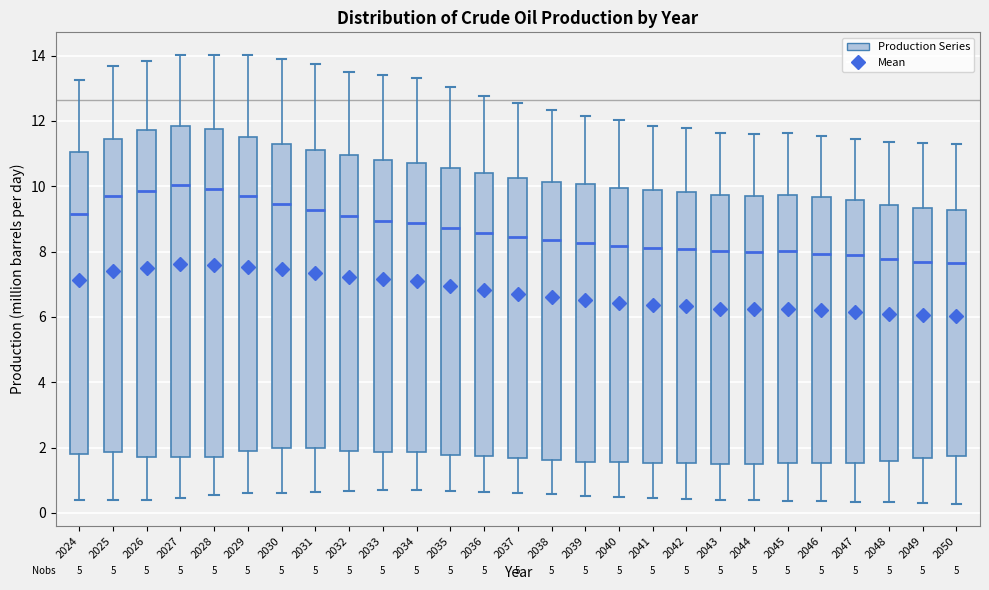

Where does the lower whisker of the box at x = 2050 end on the y-axis? The values are not printed on the chart, so give them approximately, as read against the axis.

0.2